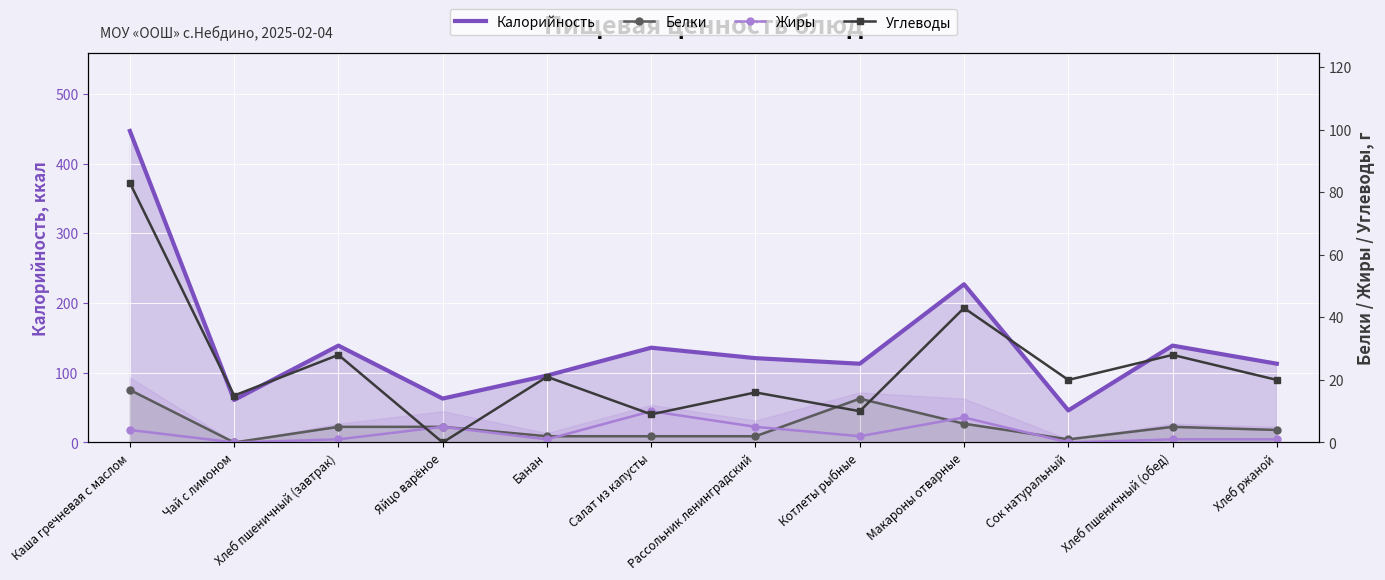

Between Банан and Яйцо варёное, which is larger?

Банан